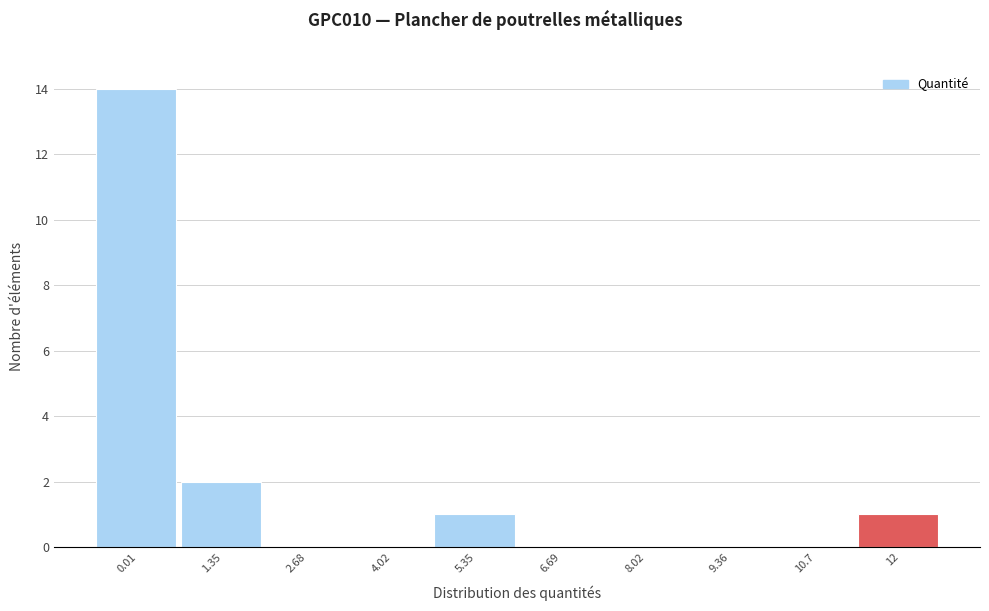

Reading left to right, extract all data points from this chart.

0.01=14	1.35=2	2.68=0	4.02=0	5.35=1	6.69=0	8.02=0	9.36=0	10.7=0	12=1